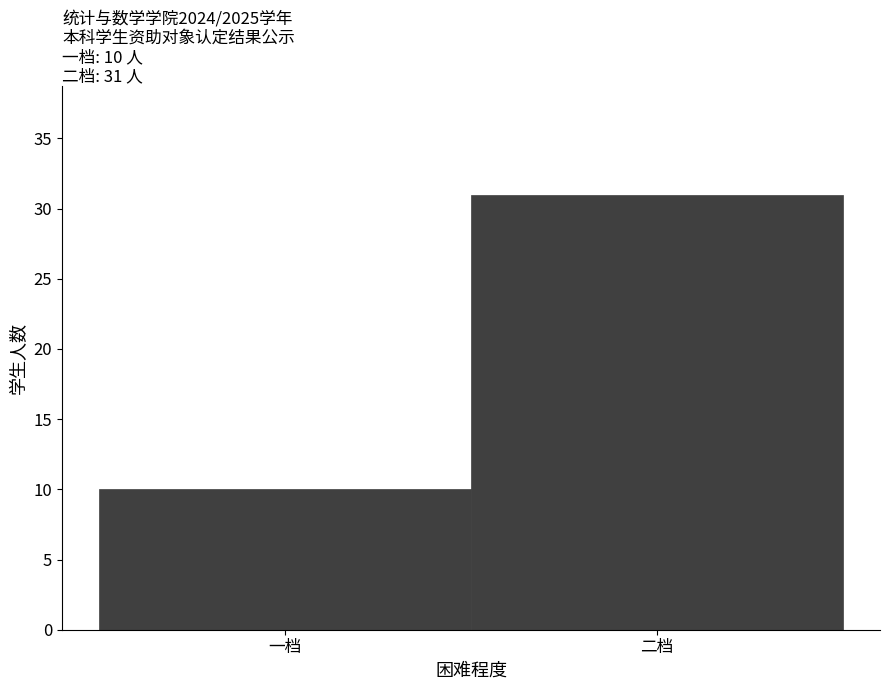

Reading left to right, transcribe all the data shown in this chart.

一档=10	二档=31